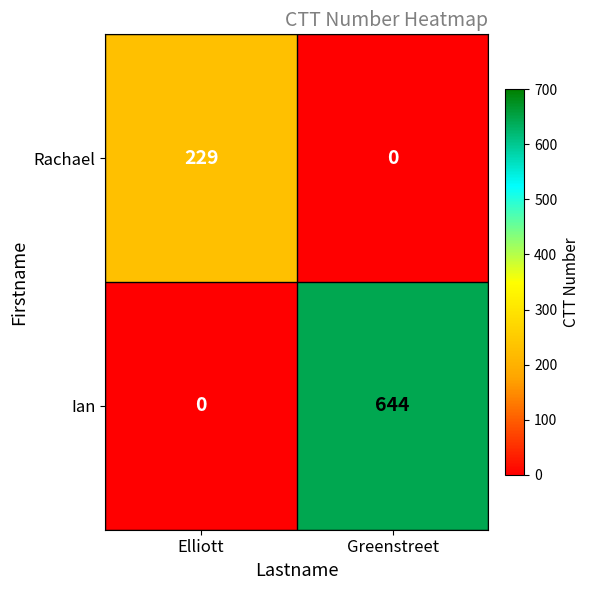

List the series in order of their peak value, lowest first.

Rachael, Ian